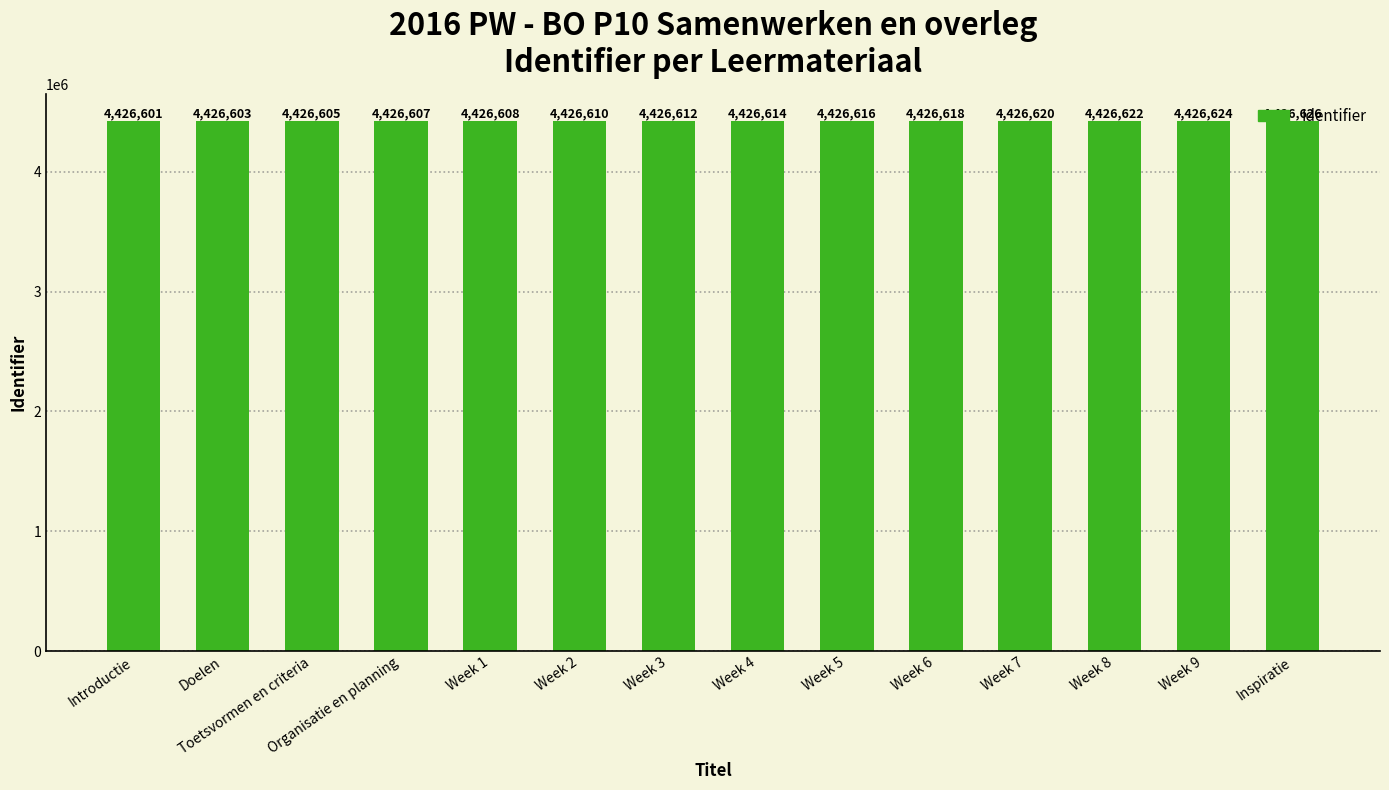

How many distinct data groups are displayed?

1